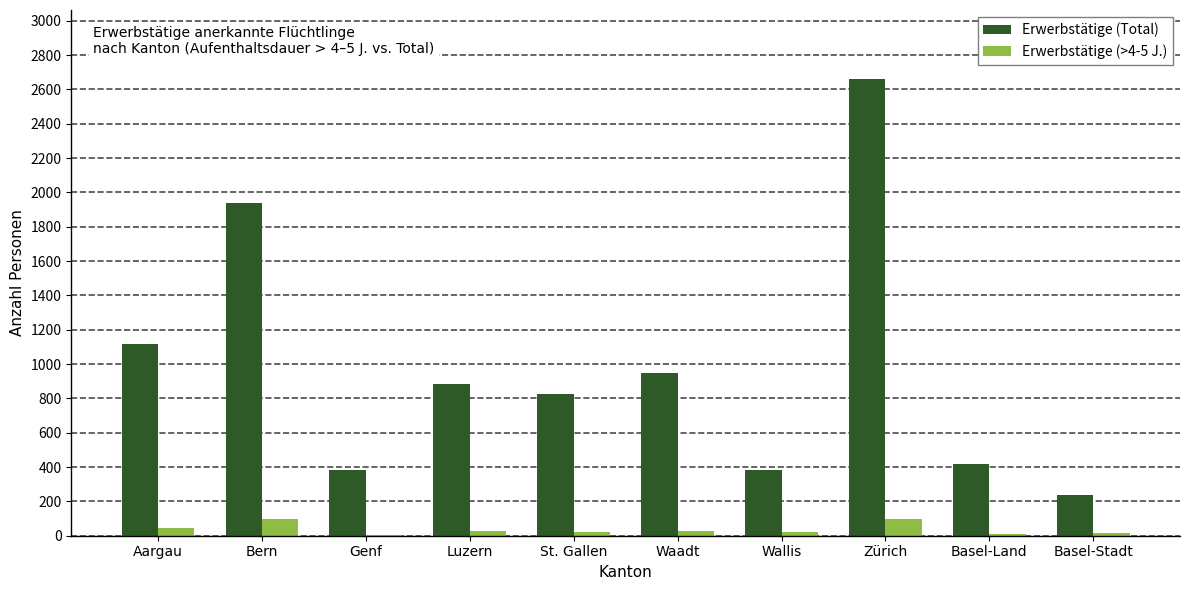

At which category is the sum across all series the highest?

Zürich